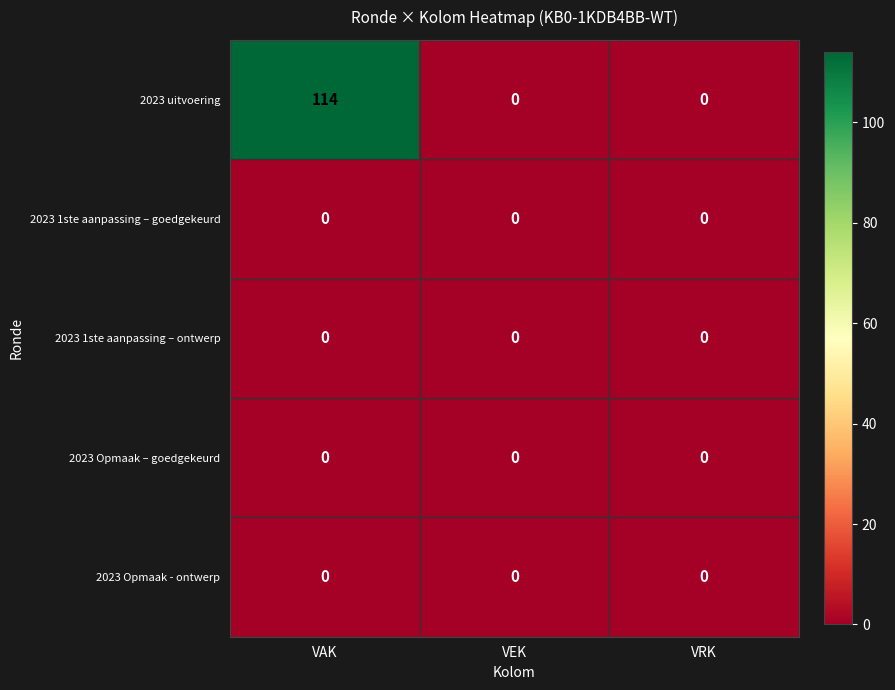

How many distinct data groups are displayed?

5